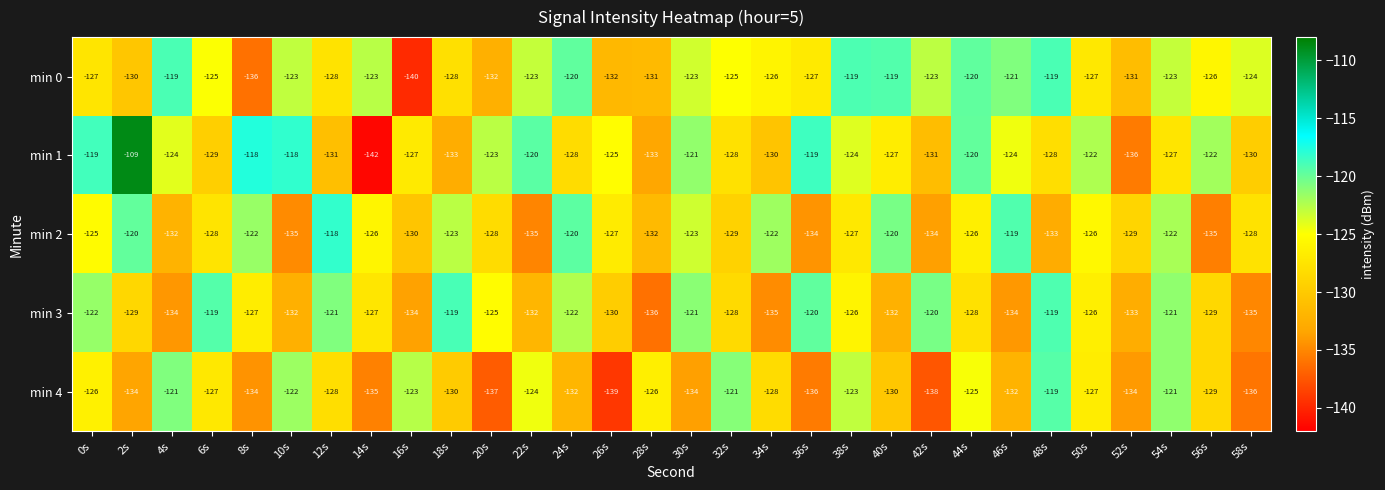

Count the number of data series in this chart.

5